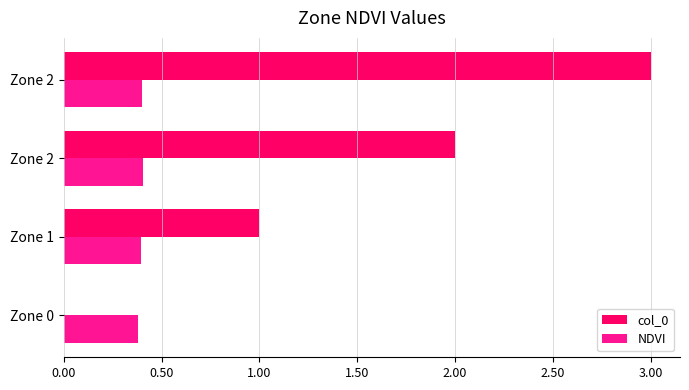

What are all the series names shown in the legend?

col_0, NDVI